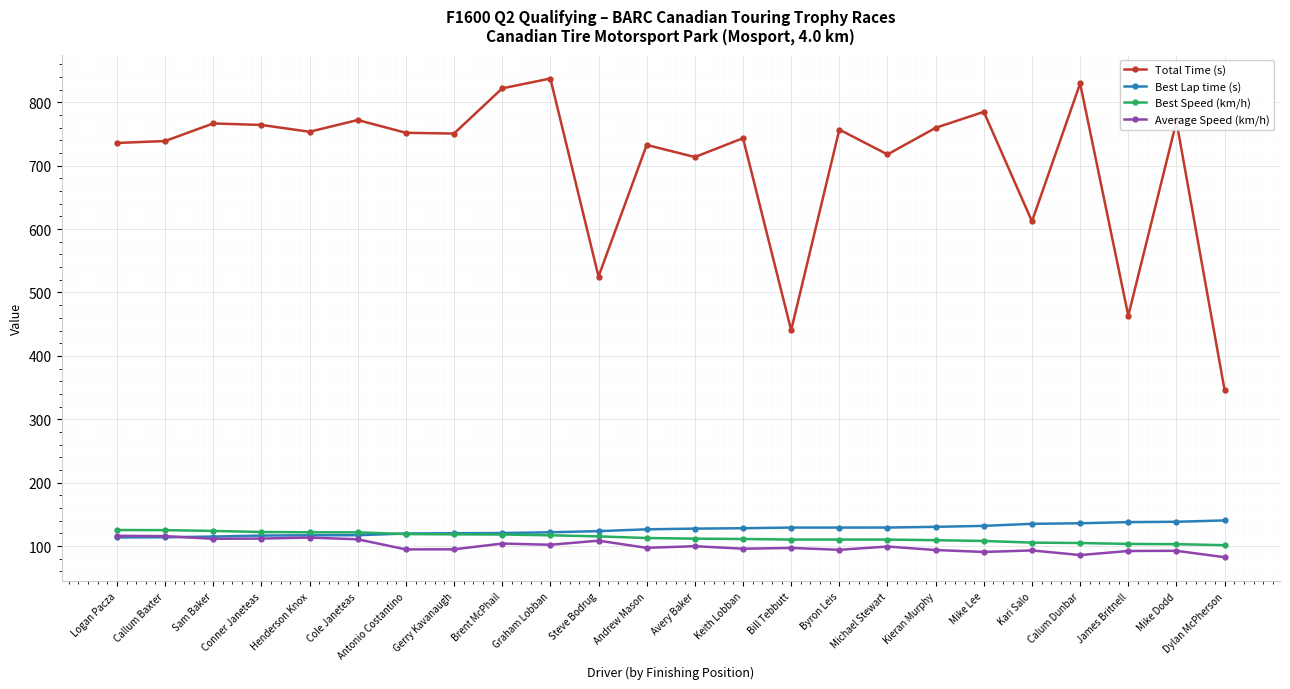

True or false: Total Time (s) and Best Speed (km/h) intersect in this chart.

False